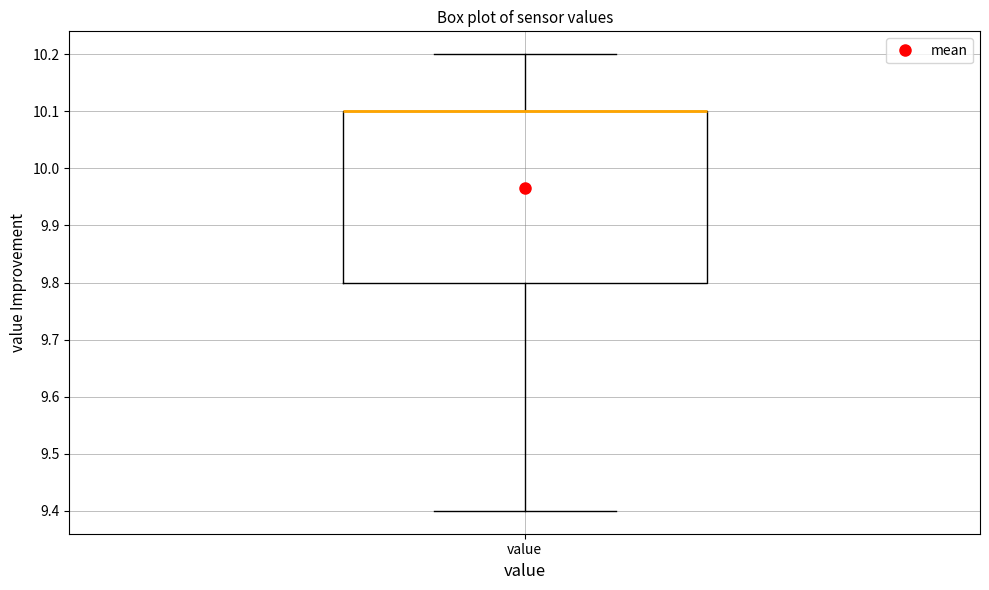

Read this box plot against the y-axis: the position of the median line, the range covered by the box, and the ends of both whiskers. The values are not printed on the chart, so give them approximately, as read against the axis.

median 10.1 (drawn on the box's upper edge), box 9.8 to 10.1, whiskers 9.4 to 10.2